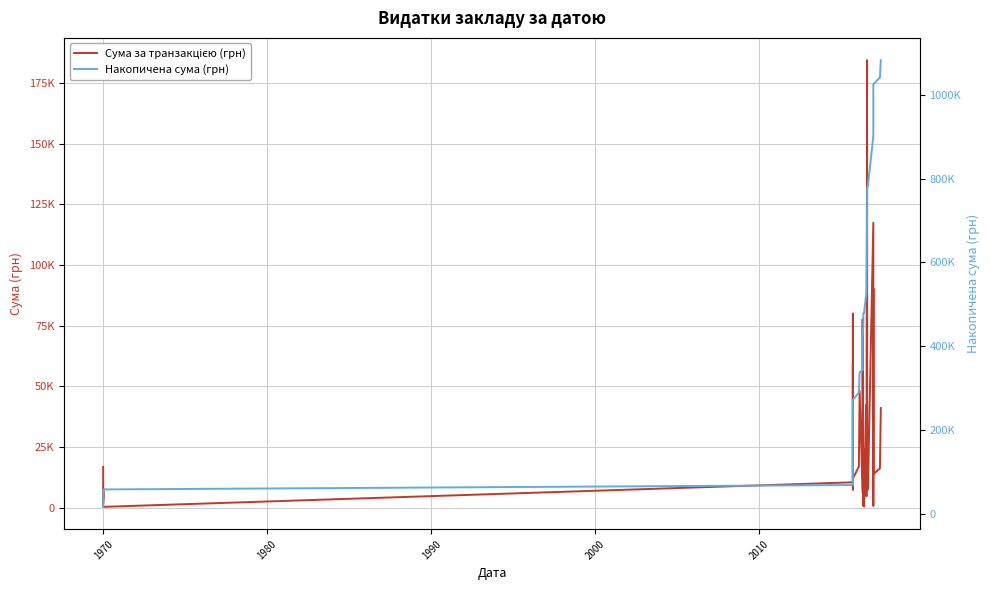

Which series has the widest spread of values?

Накопичена сума (грн)